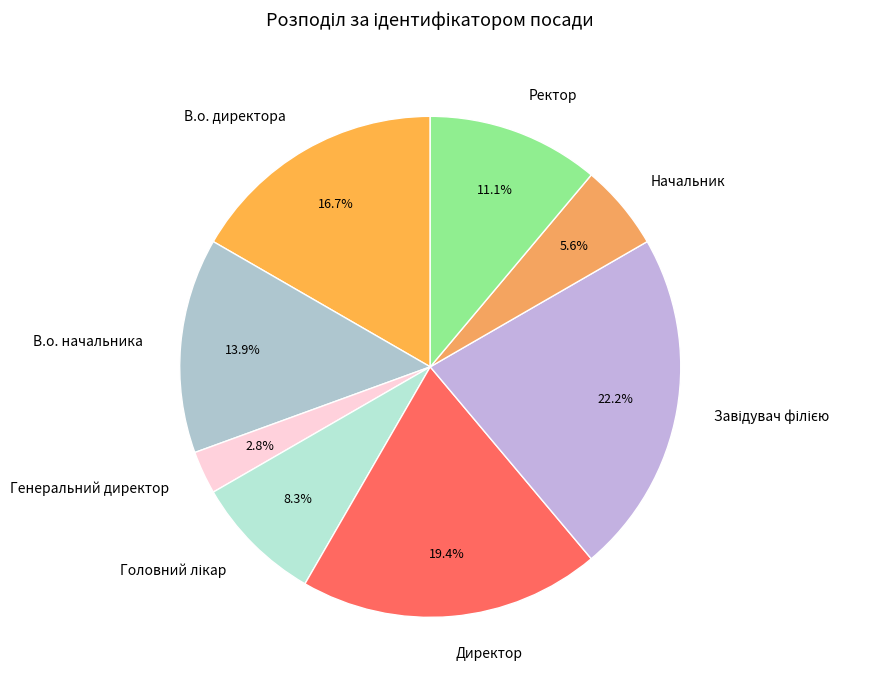

Does Директор represent more than half of the total?

No